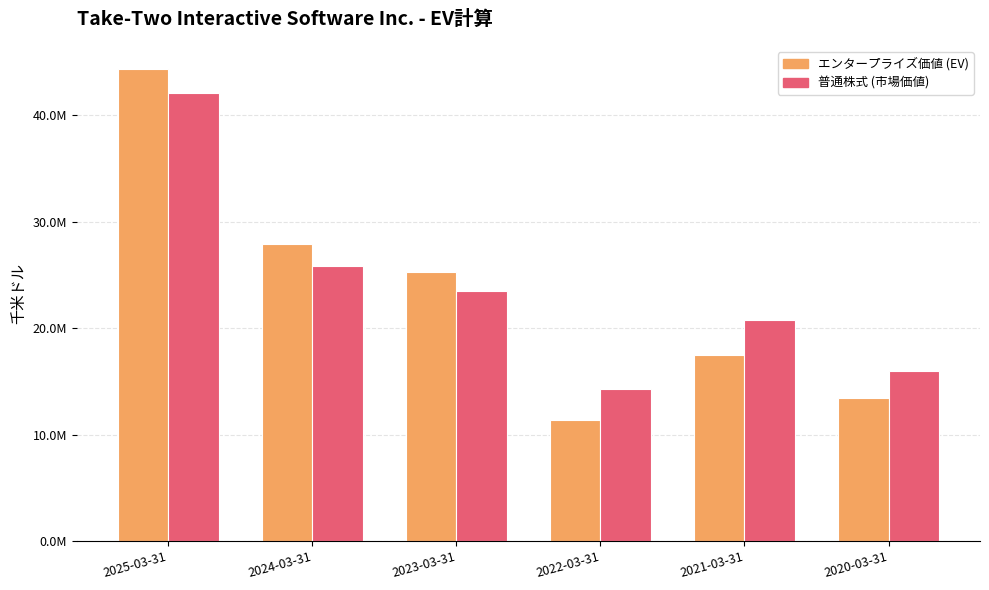

Between 2024-03-31 and 2021-03-31, which is larger?

2024-03-31